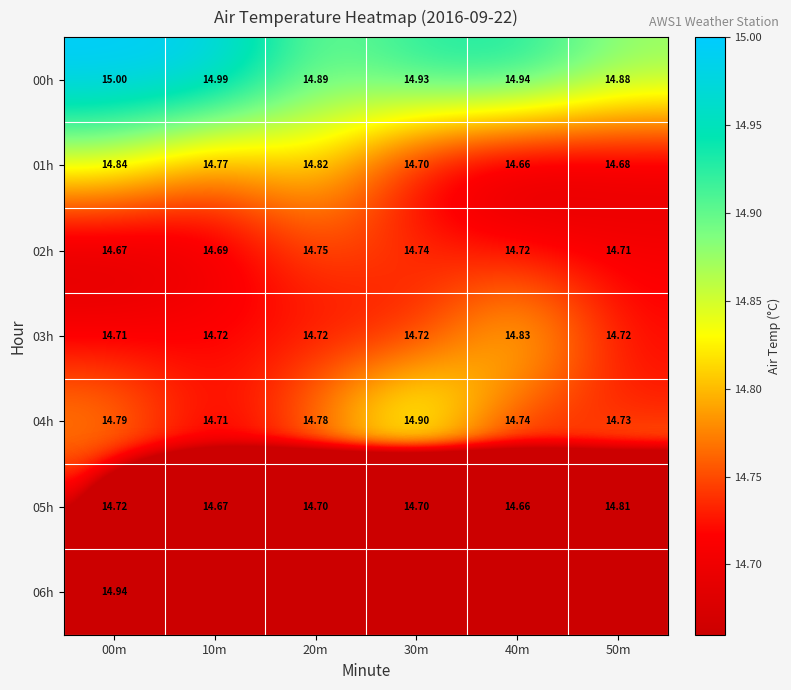

Is the value of 04h at 10m greater than the value of 03h at 40m?

No